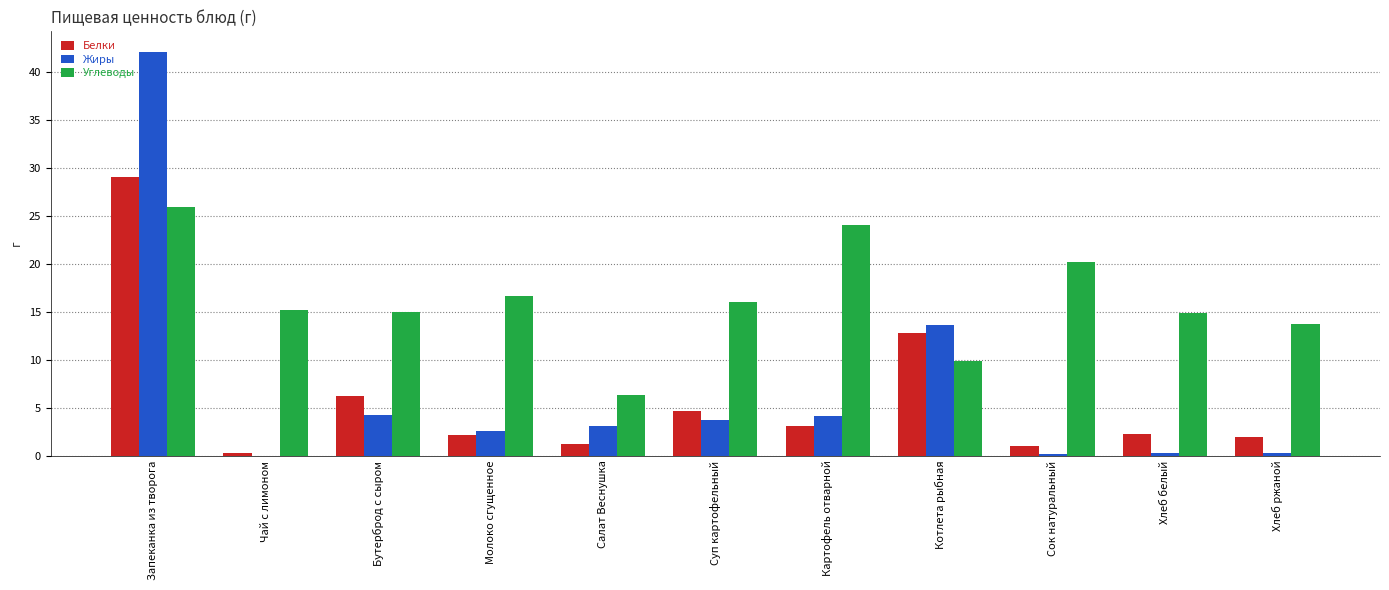

The Белки series shows 8.5 at Бутерброд с сыром. True or false?

False